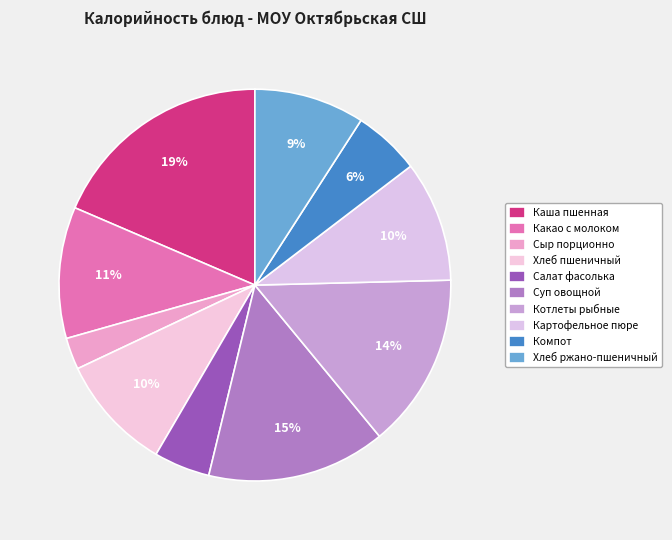

Do Котлеты рыбные and Хлеб ржано-пшеничный together represent more than half of the pie?

No